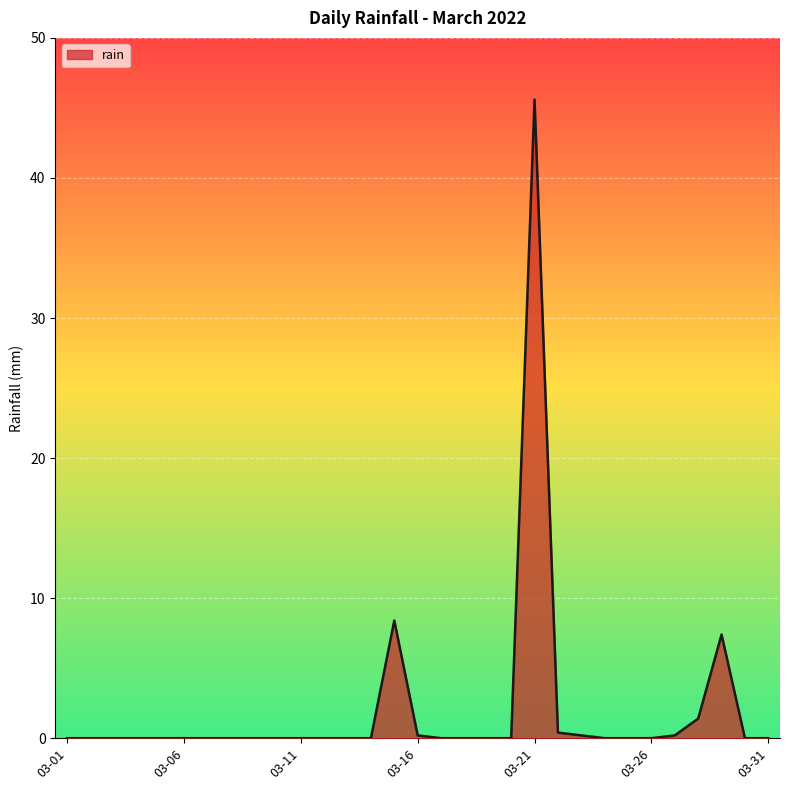

What is the difference between the maximum and minimum values?

45.6